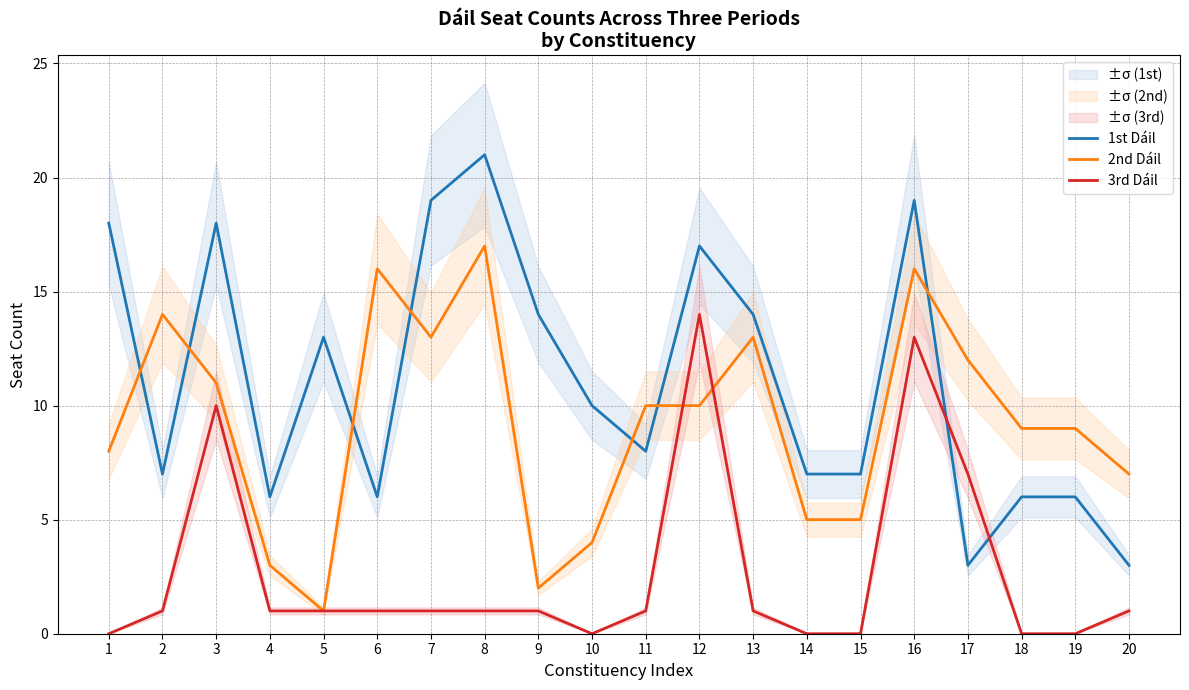

What are all the series names shown in the legend?

1st Dáil, 2nd Dáil, 3rd Dáil